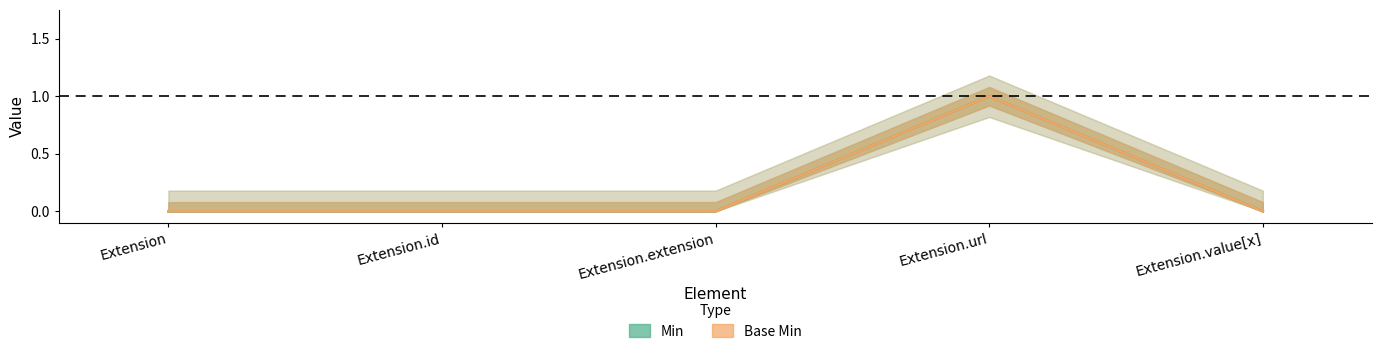

What is the maximum value shown in the chart?

1